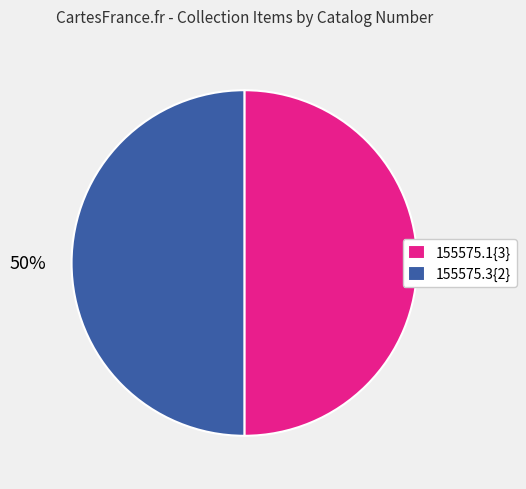

Is it true that 155575.1{3} is 50% of the pie?

True